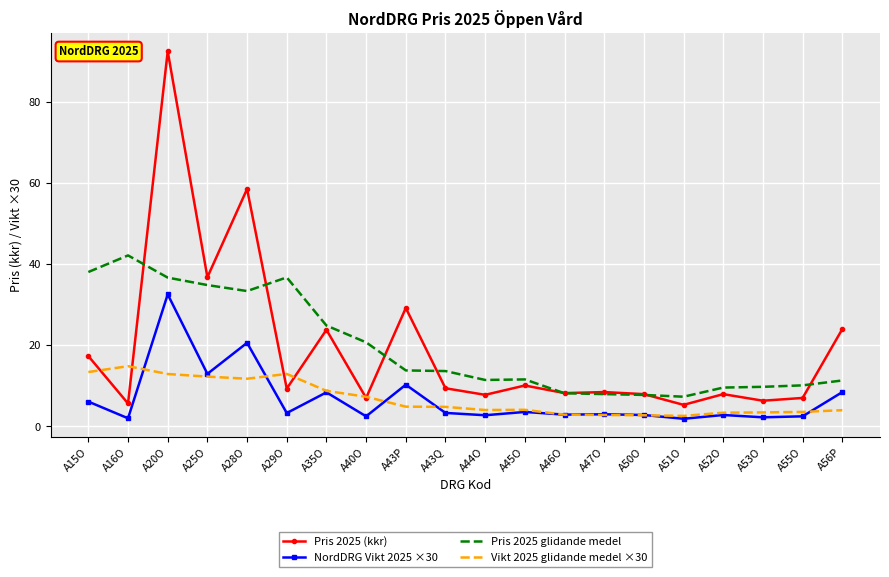

Rank the series by their maximum value, from lowest to highest.

Vikt 2025 glidande medel ×30, NordDRG Vikt 2025 ×30, Pris 2025 glidande medel, Pris 2025 (kkr)